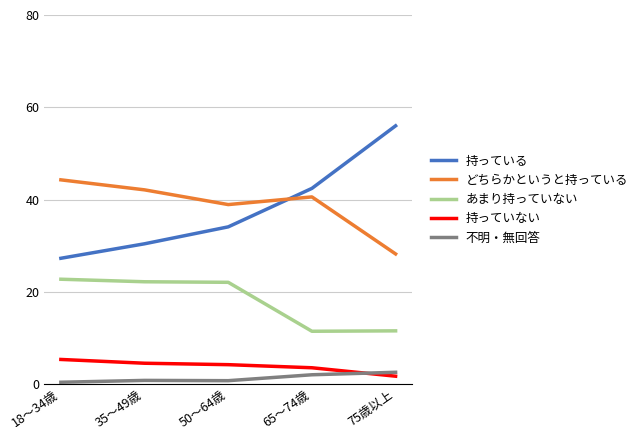

What is the difference between the maximum and minimum values in the 持っている series?

28.7